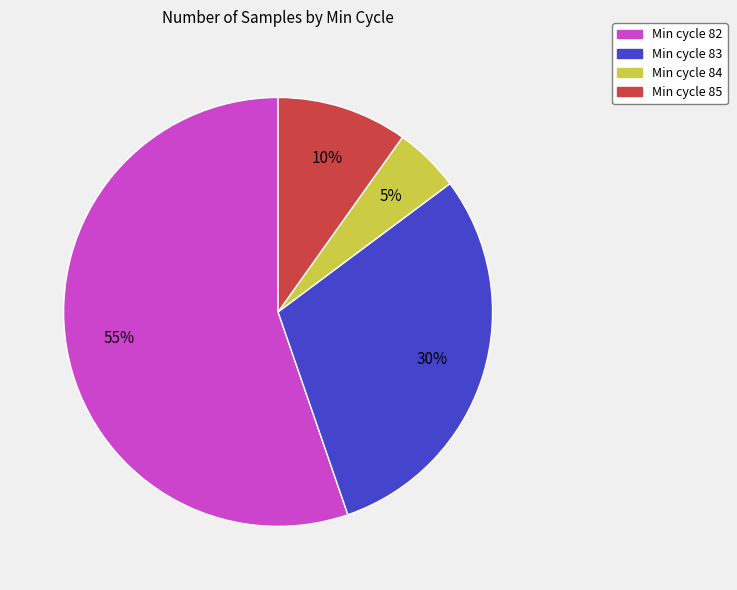

To the nearest percent, what is the average slice percentage?

25%